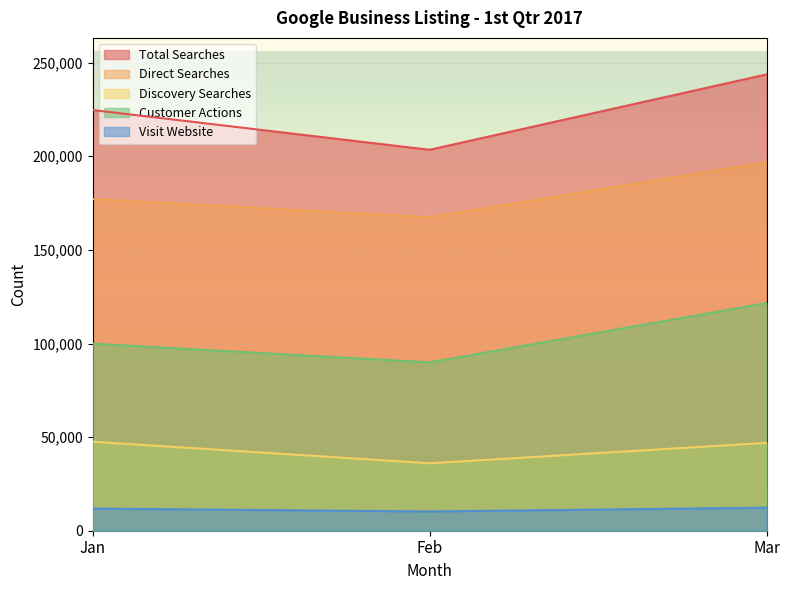

Rank the series by their maximum value, from lowest to highest.

Visit Website, Discovery Searches, Customer Actions, Direct Searches, Total Searches